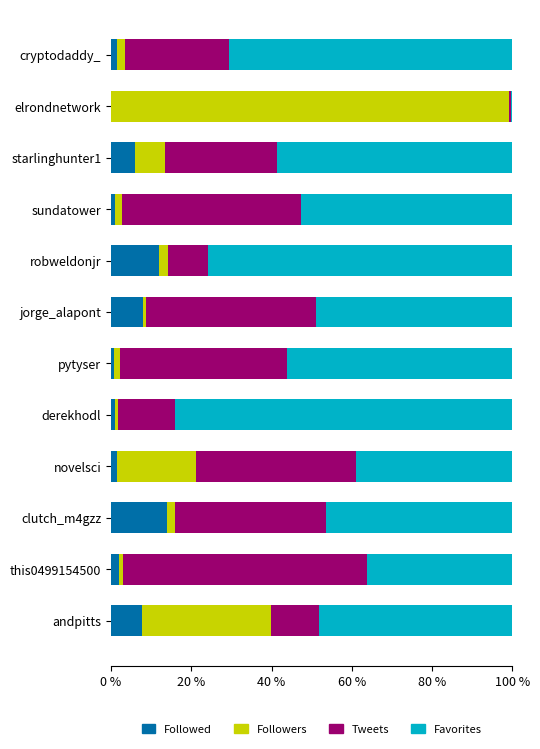

What is the maximum value for Followed?

13.9